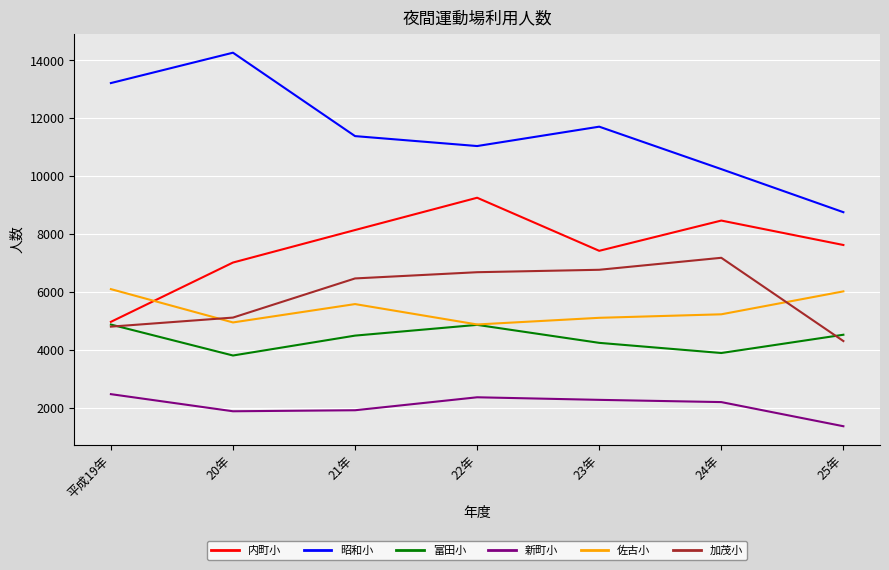

What position from the left is 23年?

5